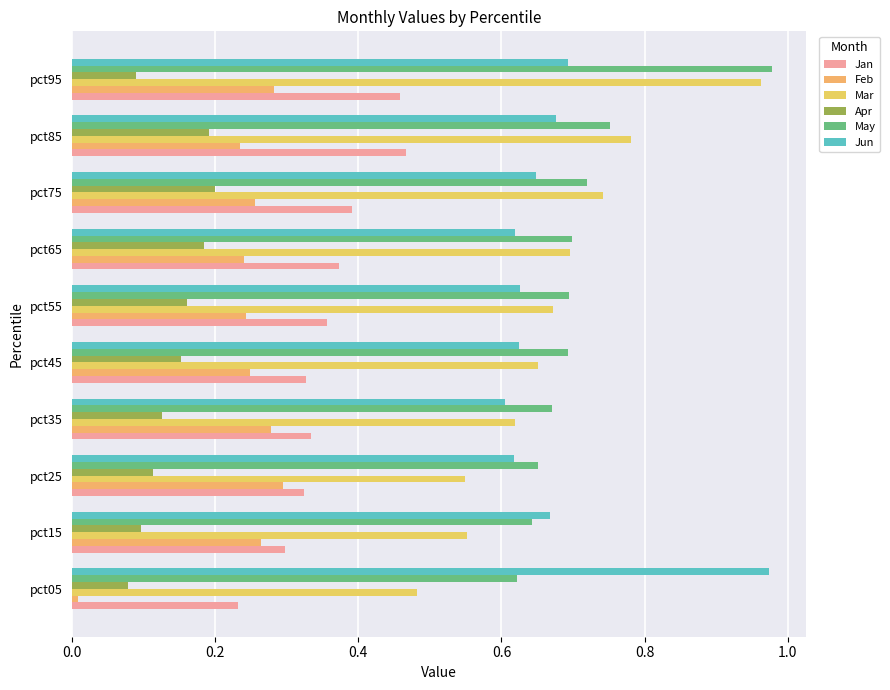

What are all the series names shown in the legend?

Jan, Feb, Mar, Apr, May, Jun